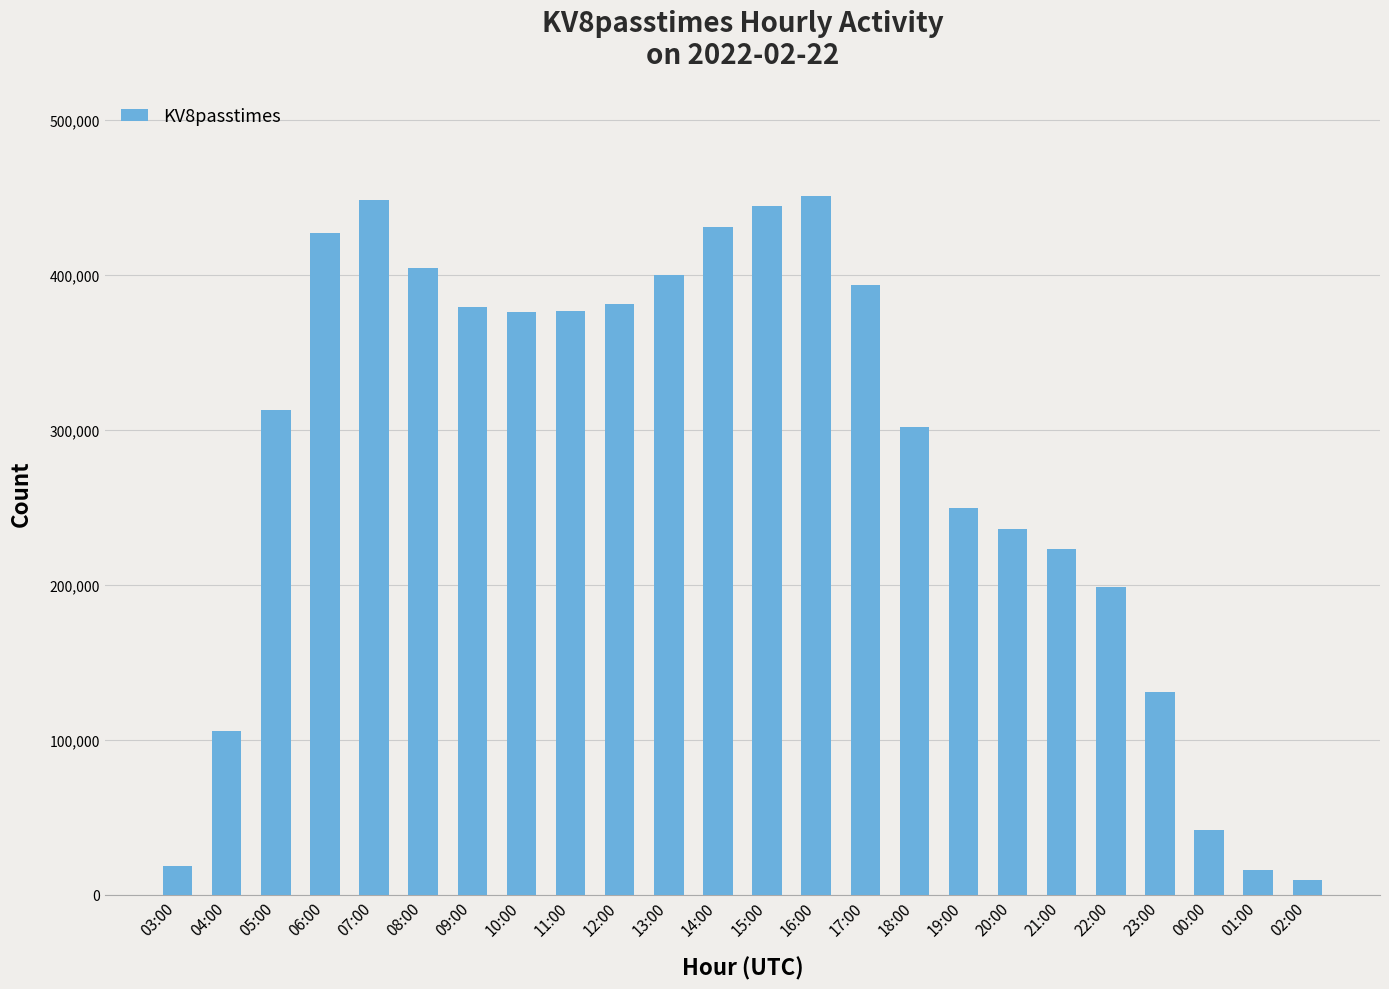

Is it true that the value at 21:00 is 223051?

True